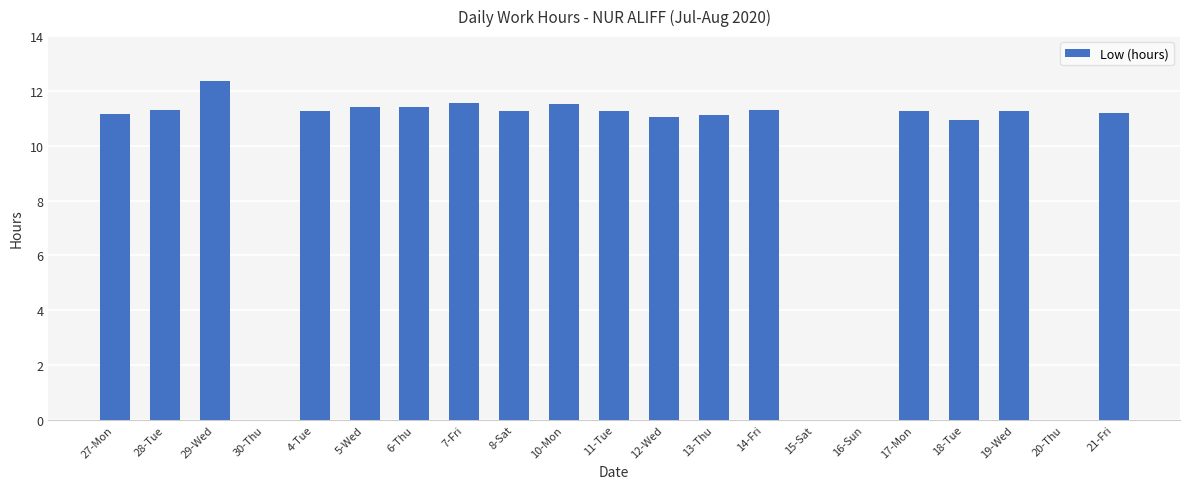

Approximately how many times larger is the value at 6-Thu compared to 29-Wed?

0.9